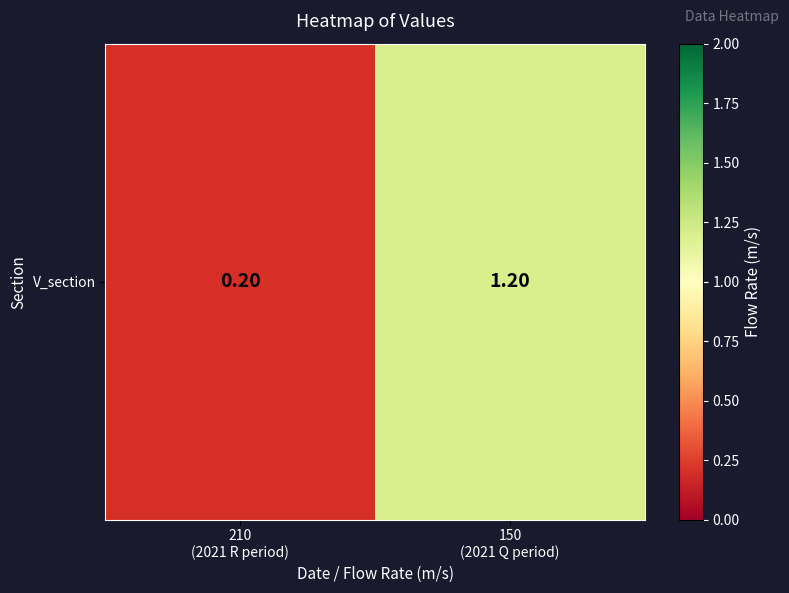

Rank the categories by value from lowest to highest.

210
(2021 R period), 150
(2021 Q period)